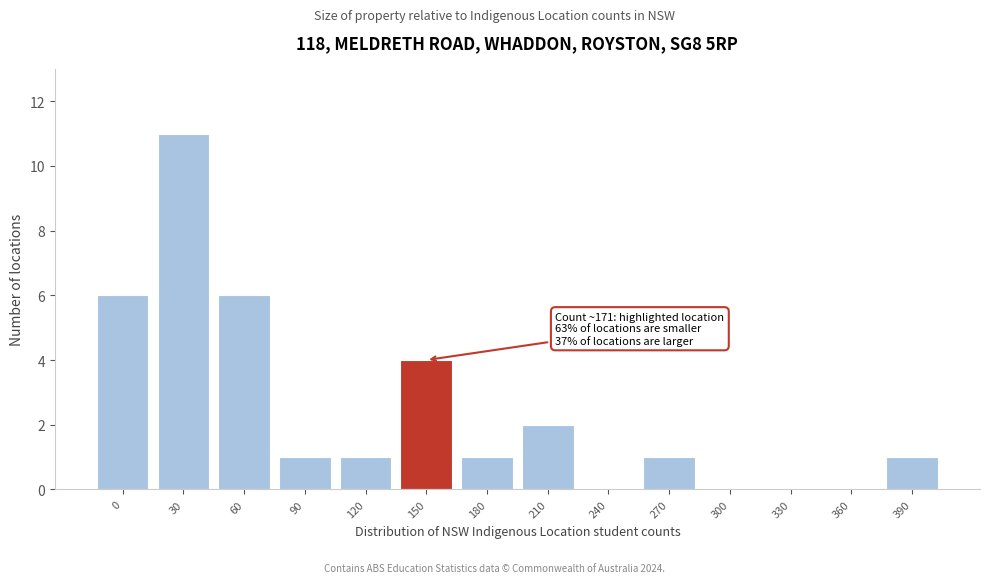

Reading left to right, list all the values displayed in this chart.

0=6	30=11	60=6	90=1	120=1	150=4	180=1	210=2	240=0	270=1	300=0	330=0	360=0	390=1